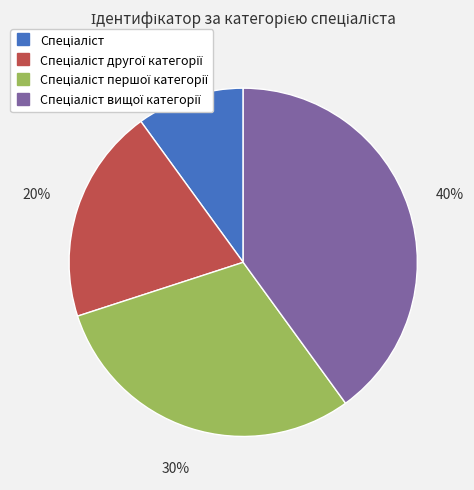

Does any single category account for the majority?

No